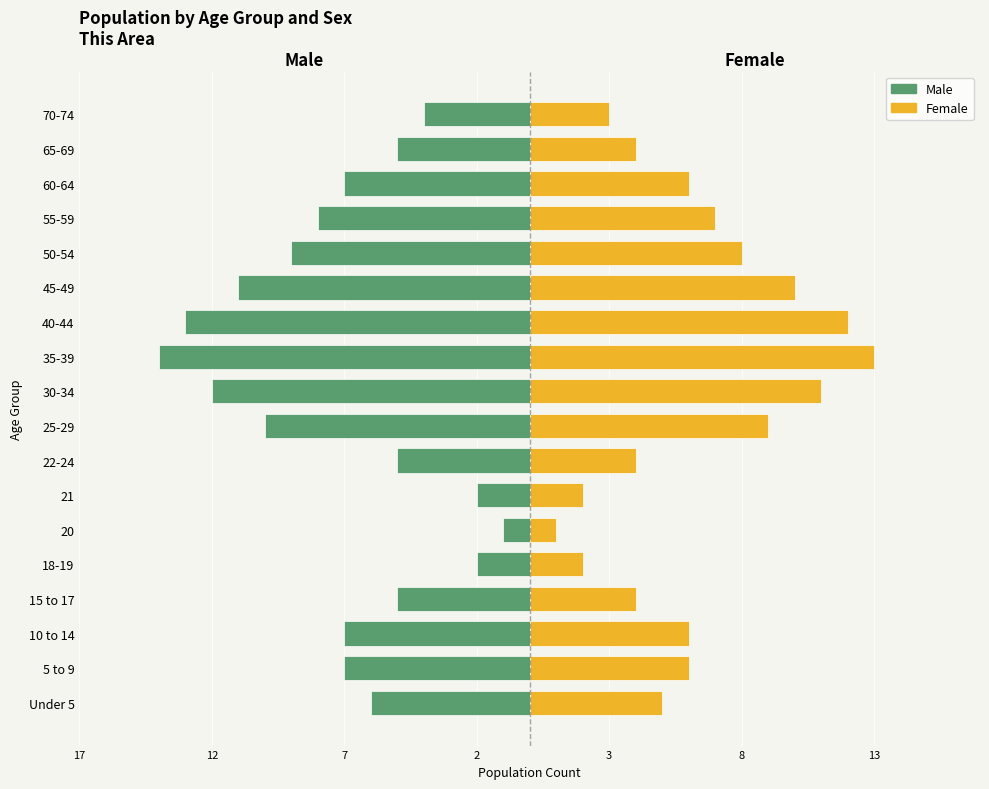

What is the highest value of the Male (This Area) series?

-1